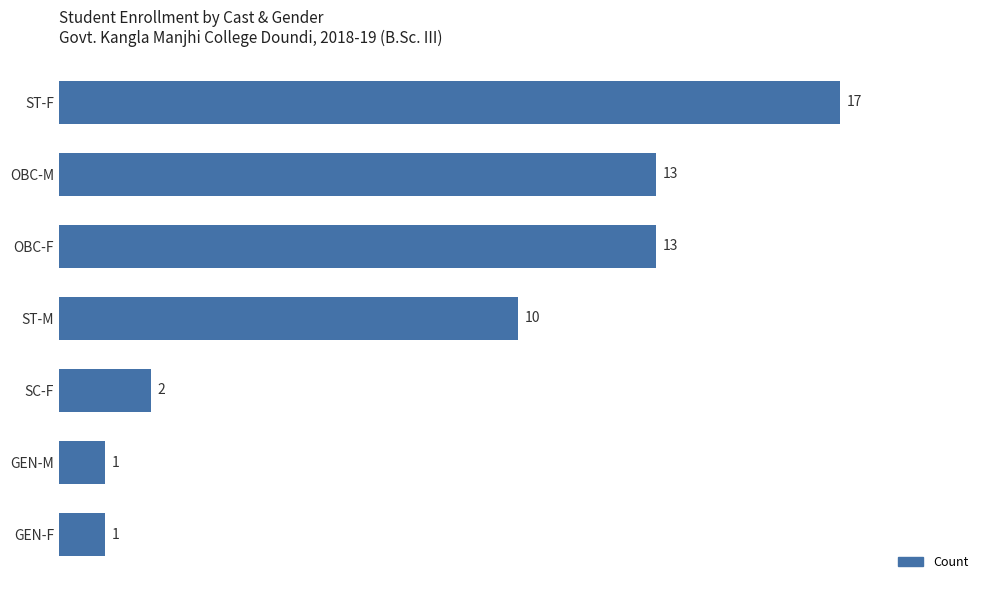

What is the sum of all values?

57